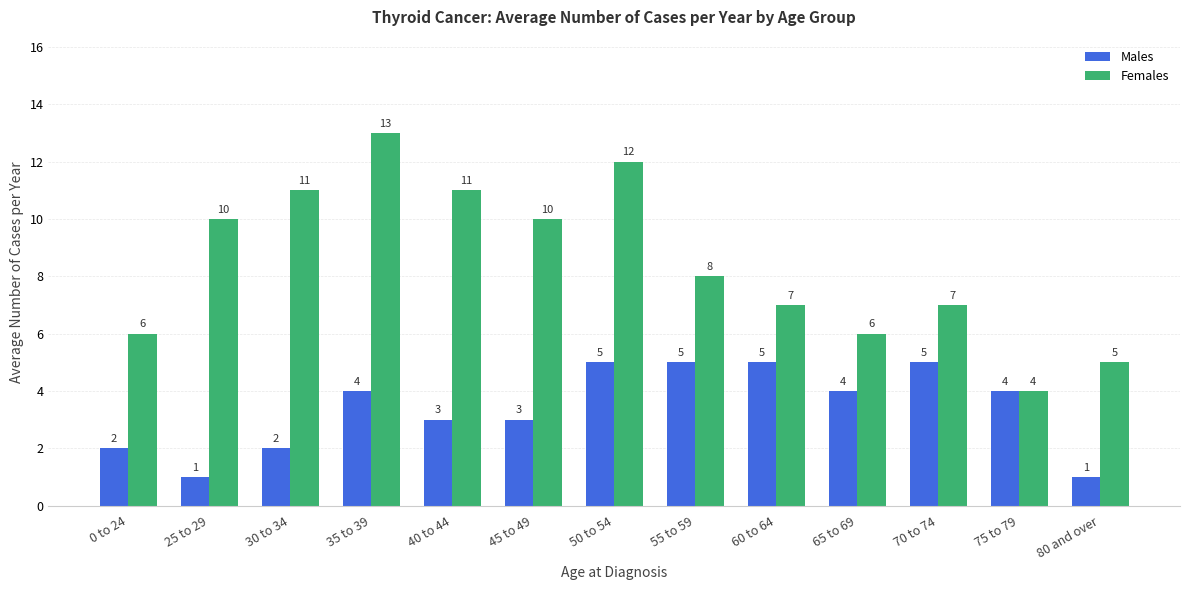

What is the value of the Females bar at the 10th from the left?

6